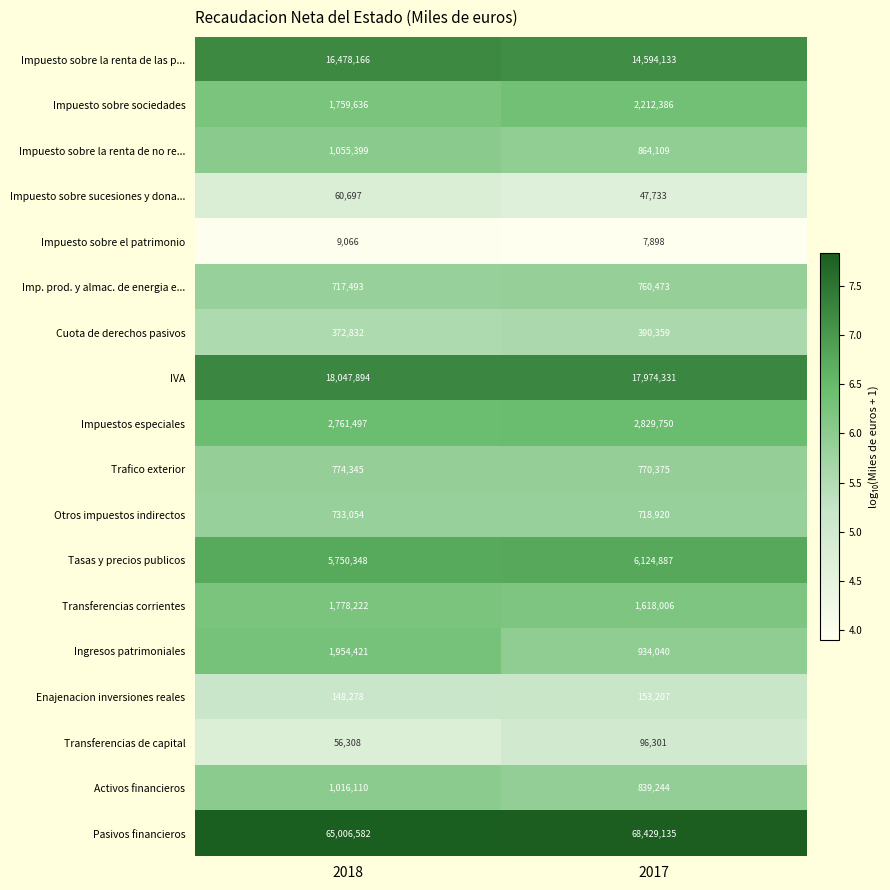

The Impuesto sobre sucesiones y dona... series shows 29058 at 2018. True or false?

False